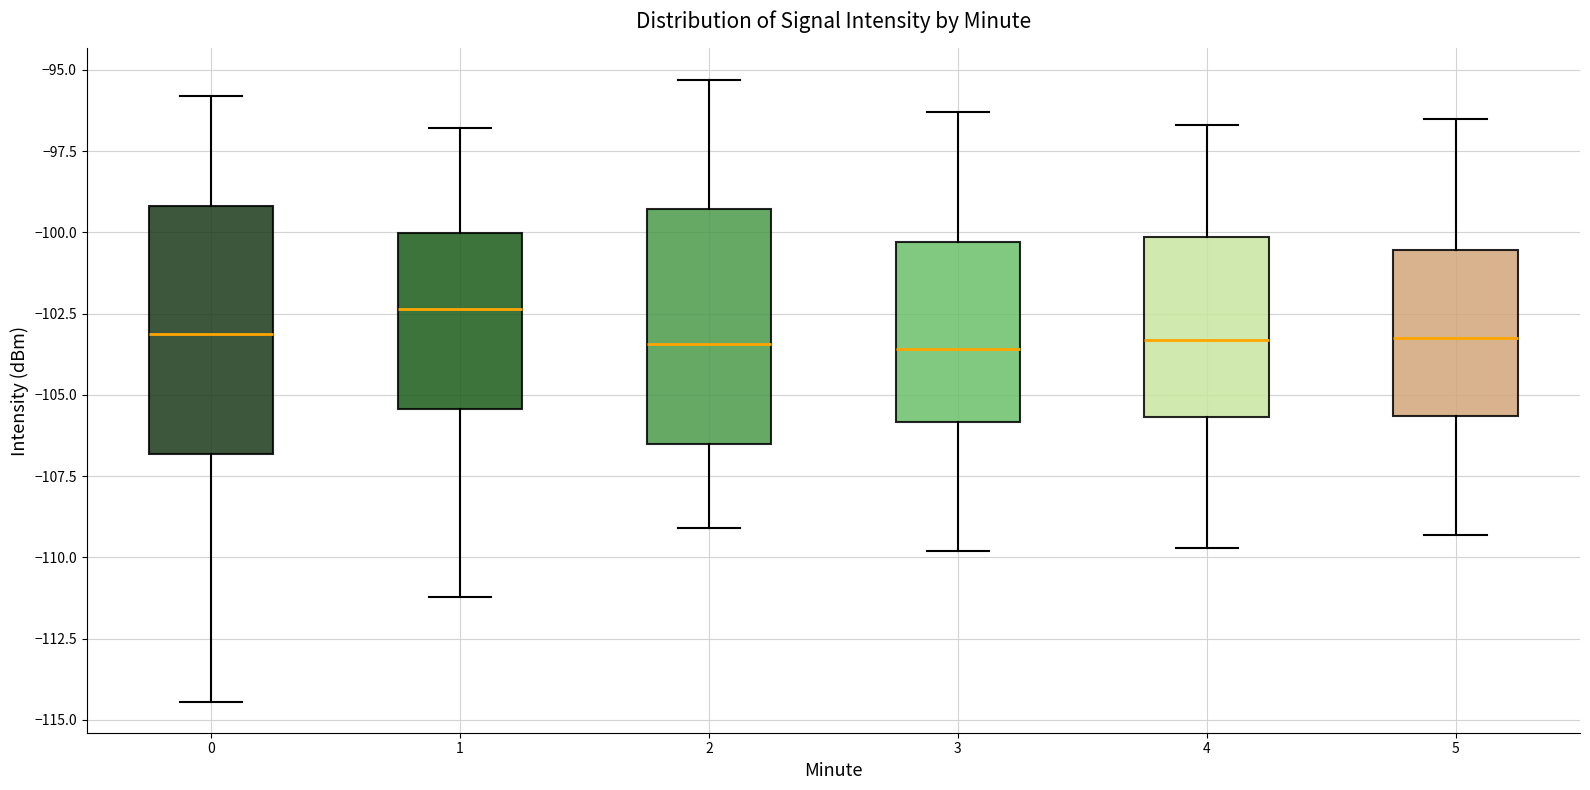

Where does the lower whisker of the box at x = 1 end on the y-axis? The values are not printed on the chart, so give them approximately, as read against the axis.

-111.0